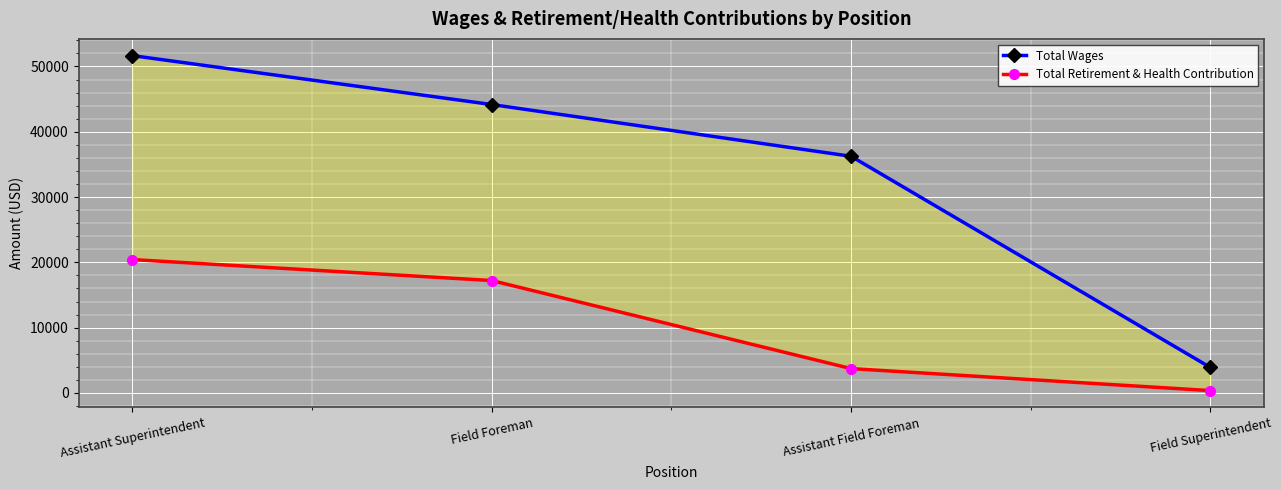

Which series has the largest range (max minus min)?

Total Wages